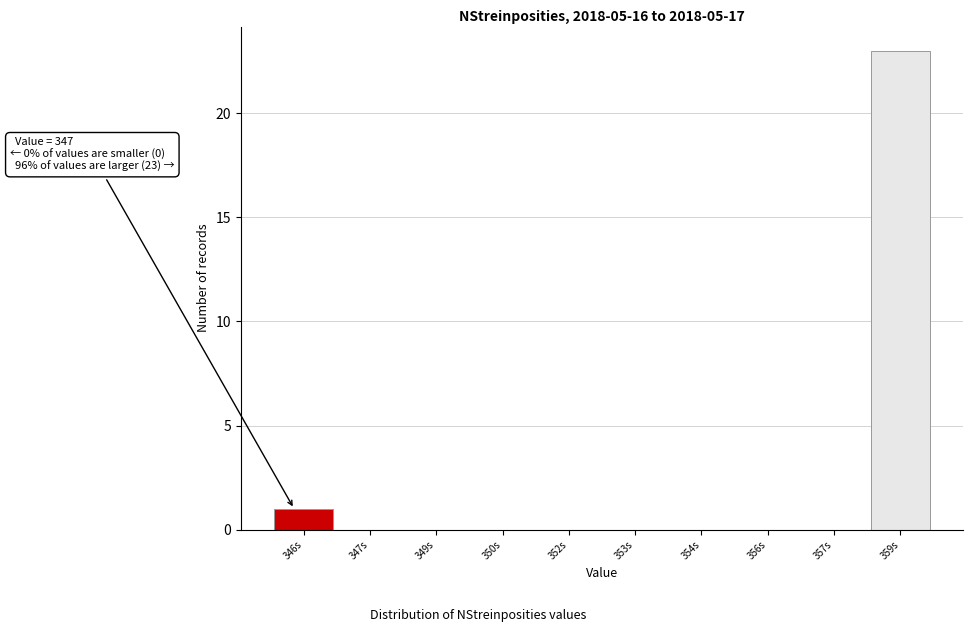

Reading left to right, transcribe all the data shown in this chart.

346s=1	347s=0	349s=0	350s=0	352s=0	353s=0	354s=0	356s=0	357s=0	359s=23